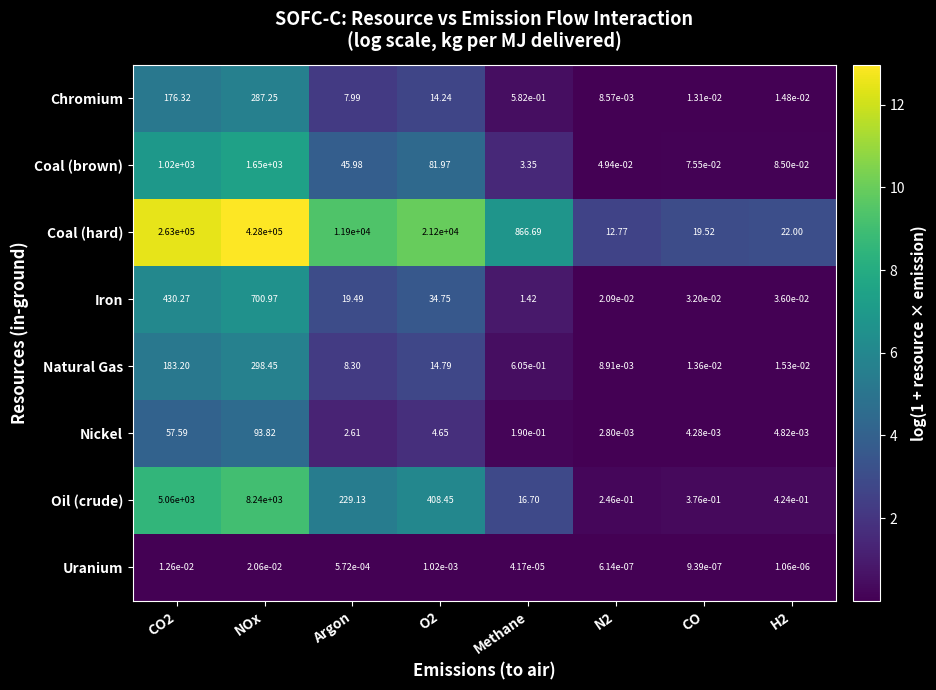

At which label does Oil (crude) reach its peak?

NOx